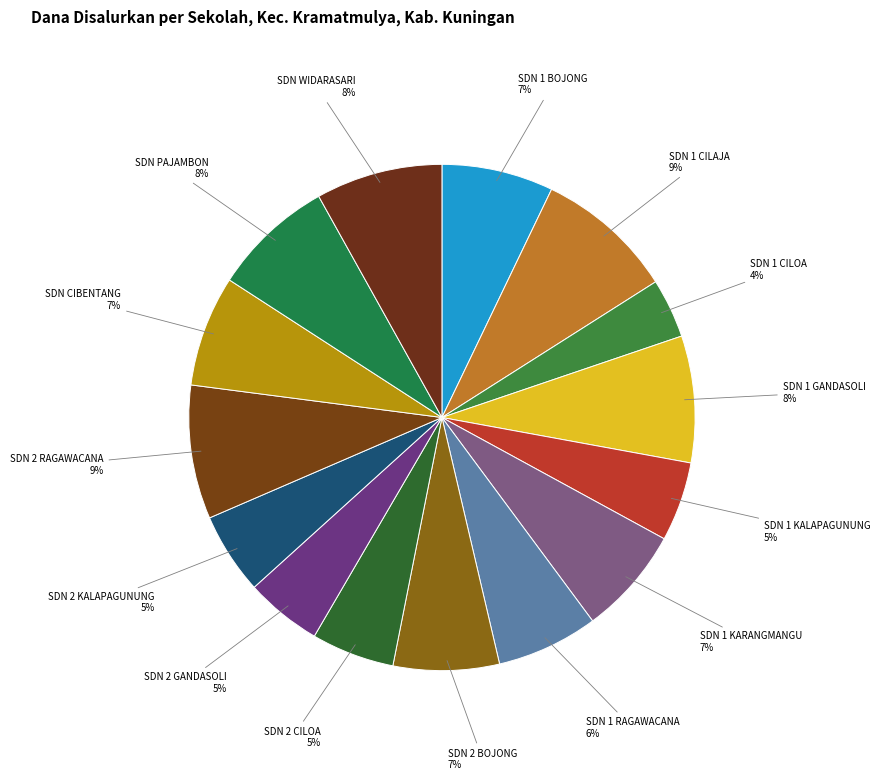

Between SDN 2 RAGAWACANA and SDN 2 KALAPAGUNUNG, which is larger?

SDN 2 RAGAWACANA